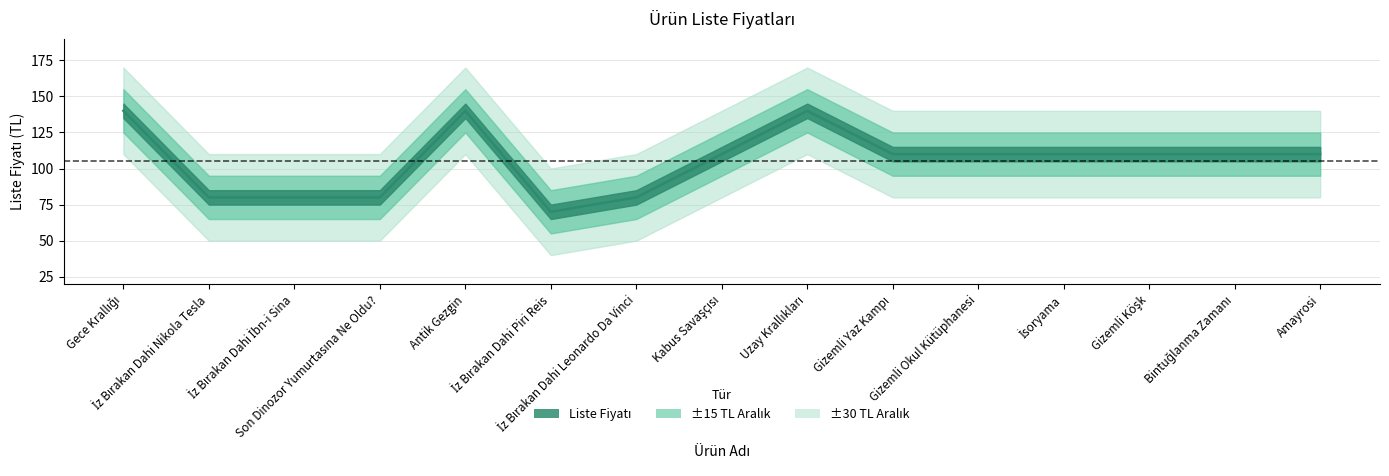

True or false: the data shows 178 at Gizemli Köşk.

False